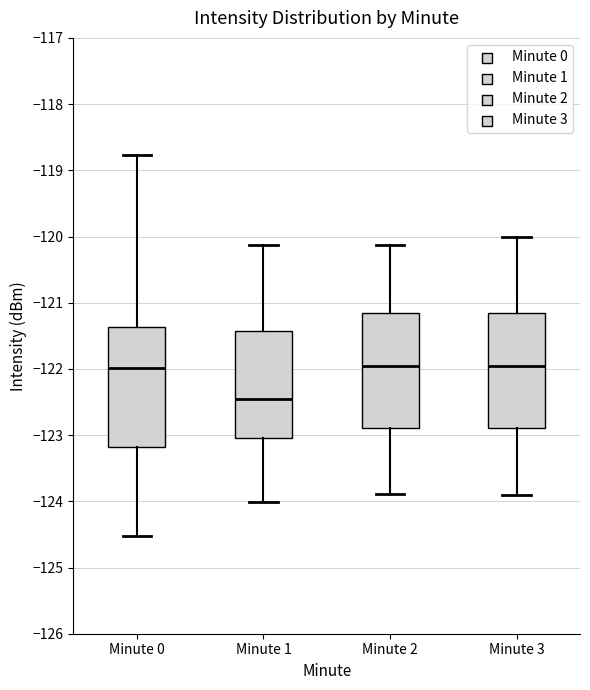

Reading left to right, read every box against the y-axis: the position of its median line, the range the box covers, and the ends of its whiskers. The values are not printed on the chart, so give them approximately, as read against the axis.

Minute 0: median -122.0, box -123.2 to -121.4, whiskers -124.5 to -118.8
Minute 1: median -122.5, box -123.0 to -121.4, whiskers -124.0 to -120.1
Minute 2: median -122.0, box -122.9 to -121.2, whiskers -123.9 to -120.1
Minute 3: median -122.0, box -122.9 to -121.2, whiskers -123.9 to -120.0